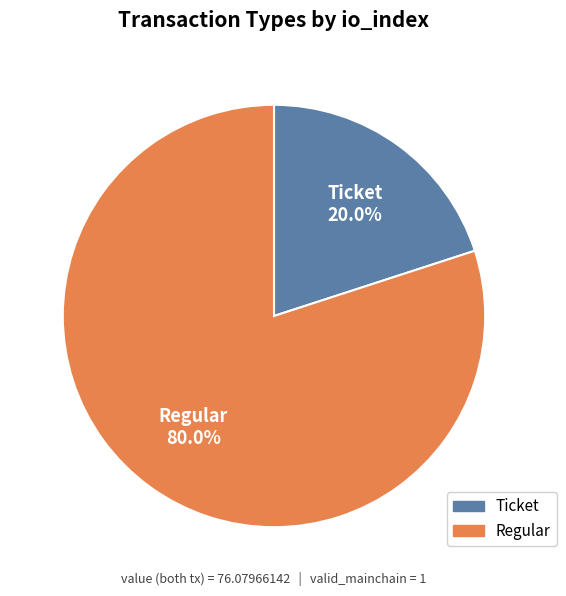

Does any single category account for the majority?

Yes